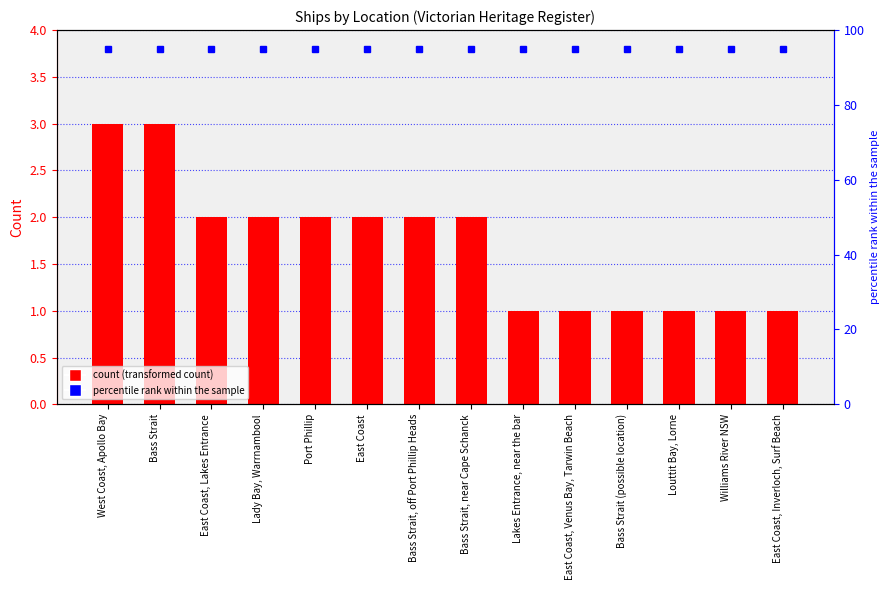

What is the difference between the maximum and minimum values?

2